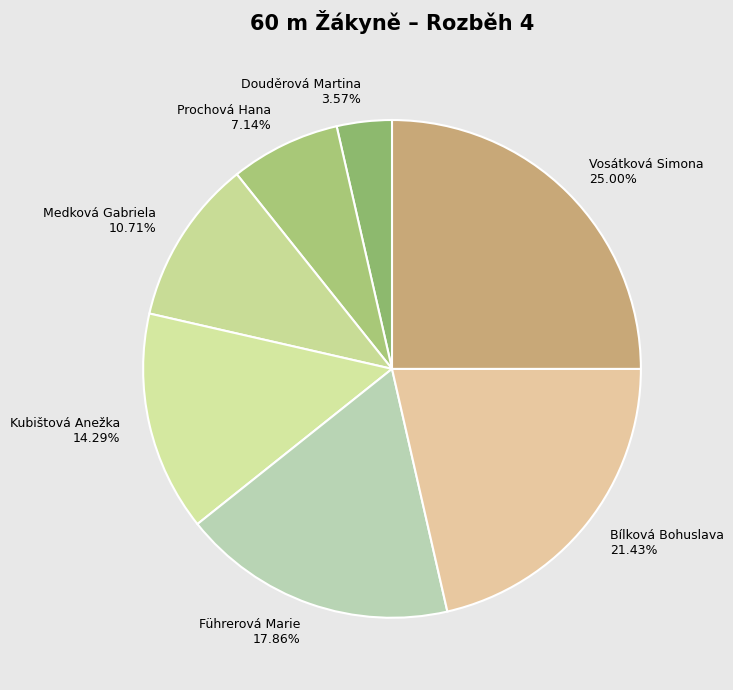

To the nearest percent, what is the average slice percentage?

14%